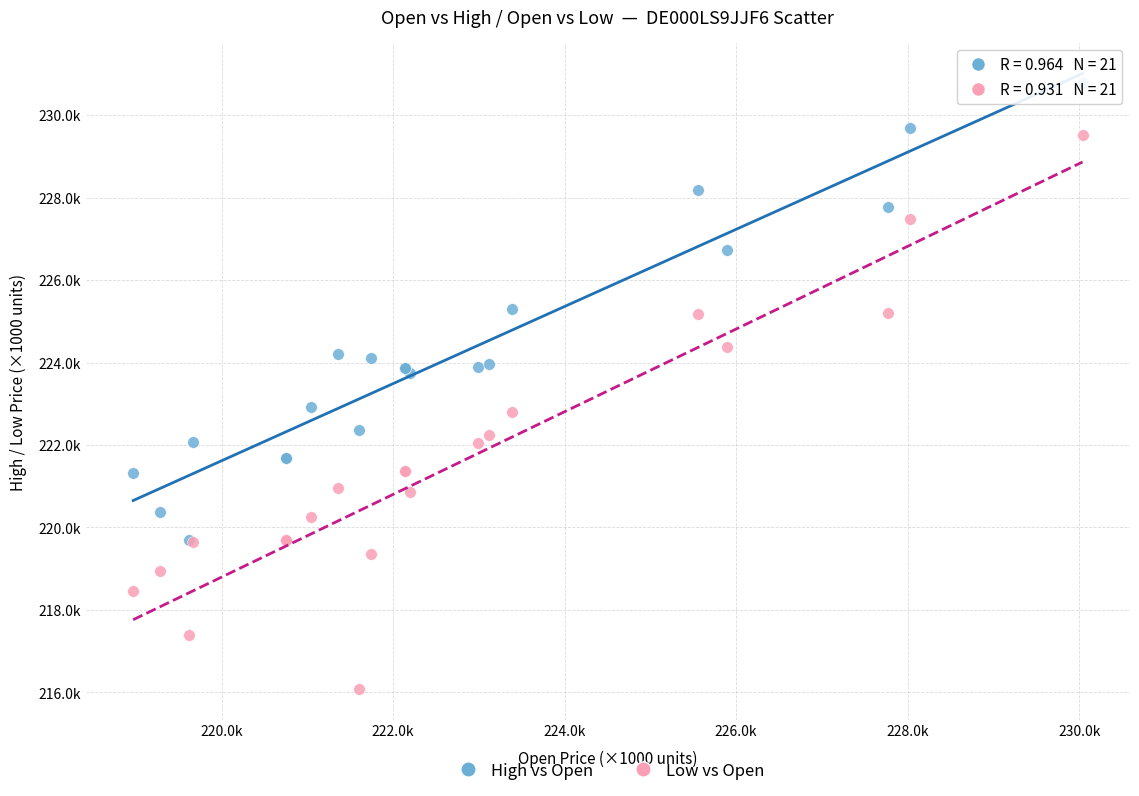

What are all the series names shown in the legend?

High vs Open, Low vs Open